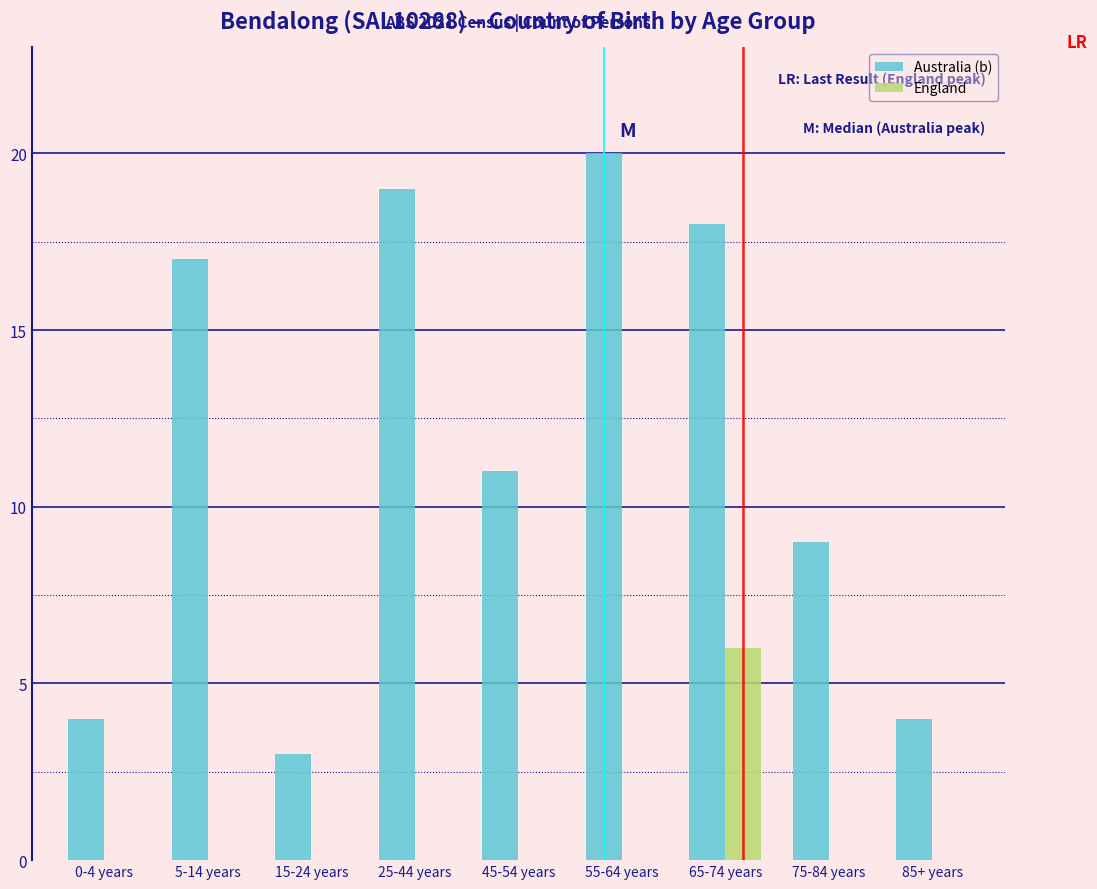

Reading right to left, extract all data points from this chart.

Australia (b): 85+ years=4	75-84 years=9	65-74 years=18	55-64 years=20	45-54 years=11	25-44 years=19	15-24 years=3	5-14 years=17	0-4 years=4
England: 85+ years=0	75-84 years=0	65-74 years=6	55-64 years=0	45-54 years=0	25-44 years=0	15-24 years=0	5-14 years=0	0-4 years=0